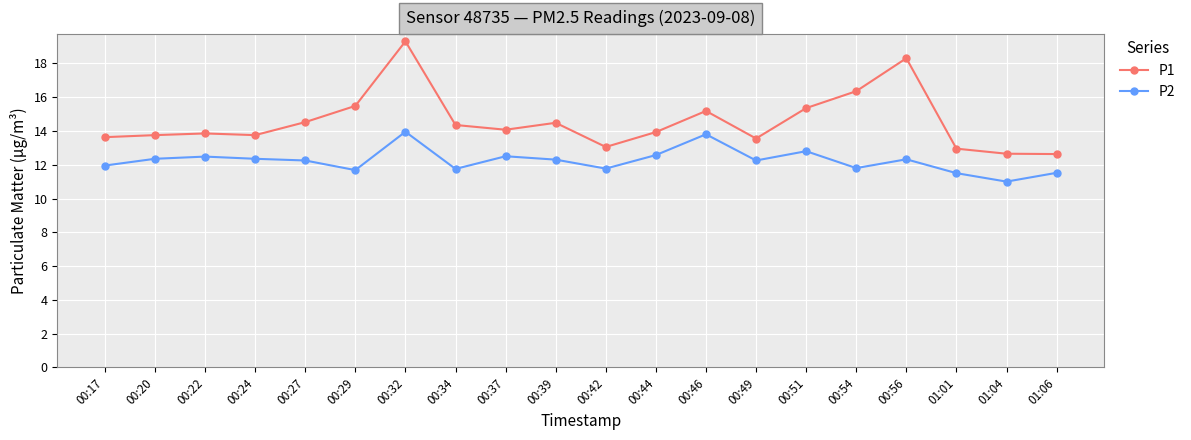

Which series has the largest total across all categories?

P1